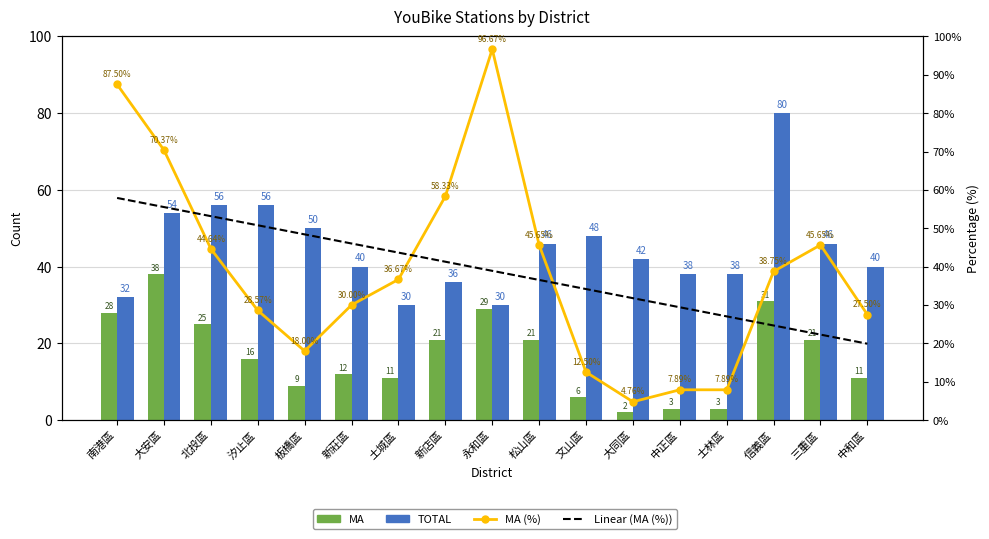

What position from the right is 士林區?

4